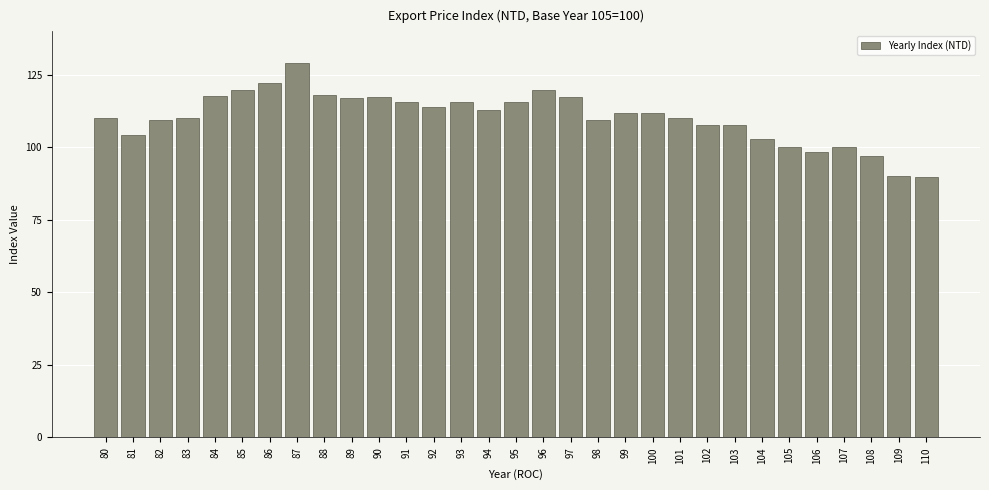

What is the value of the 6th bar from the left?

119.7